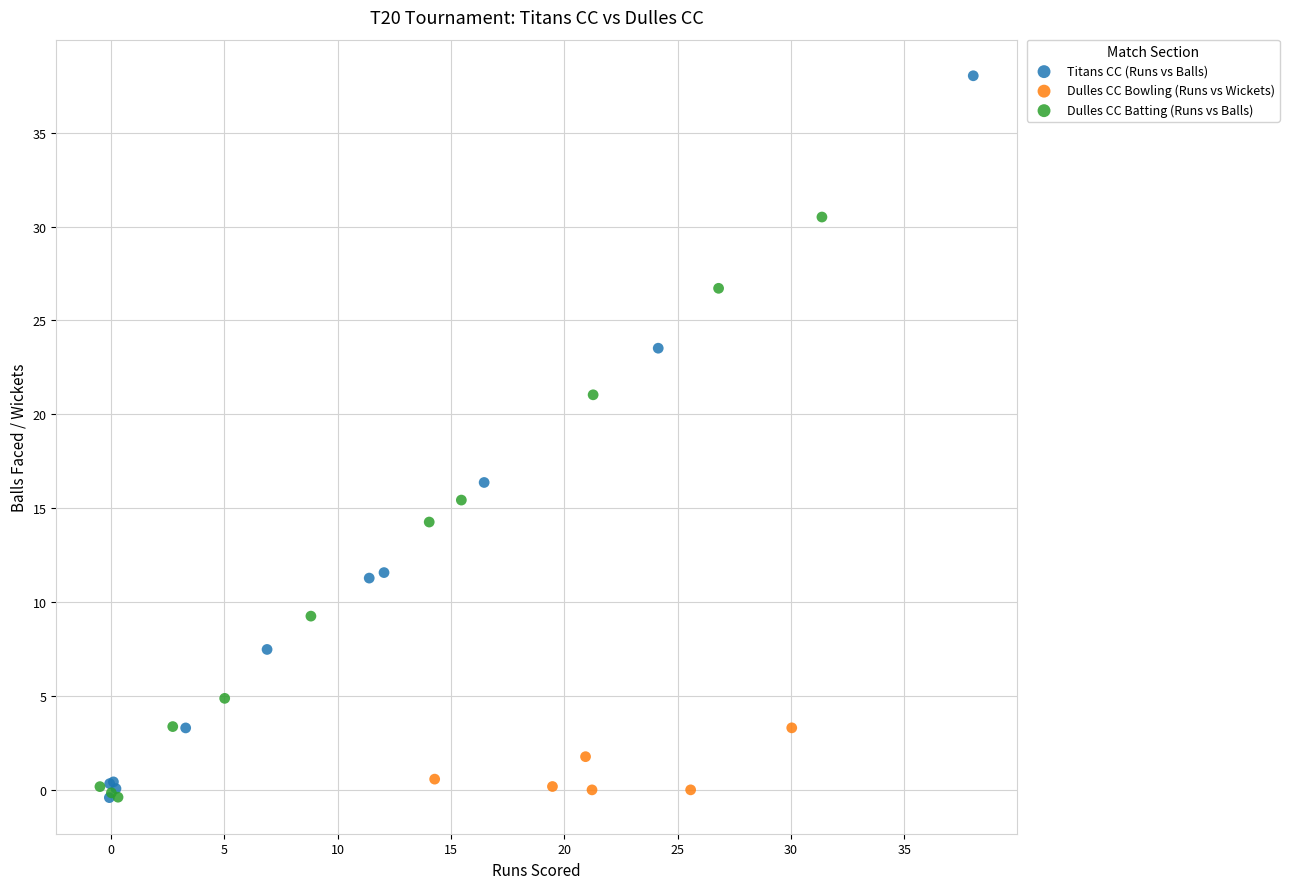

Which series has the widest spread of Y values?

Titans CC (Runs vs Balls)